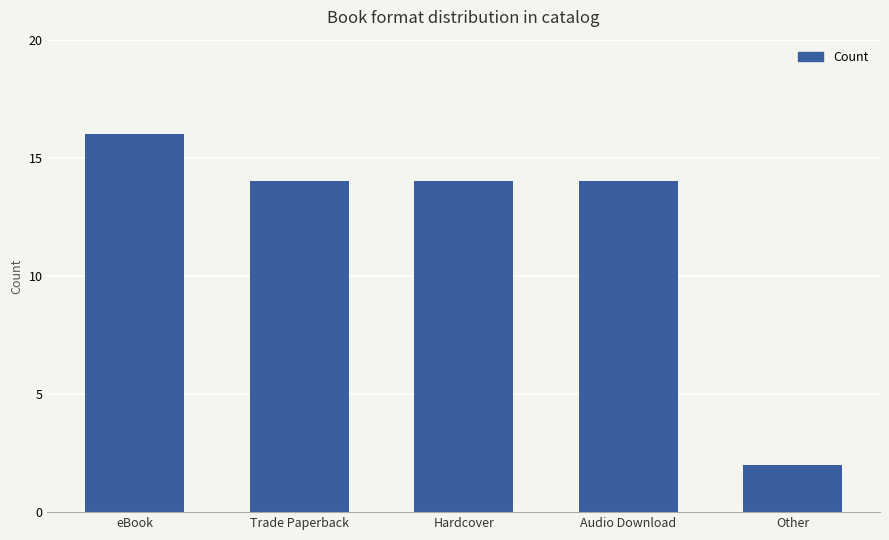

Between Audio Download and eBook, which is larger?

eBook